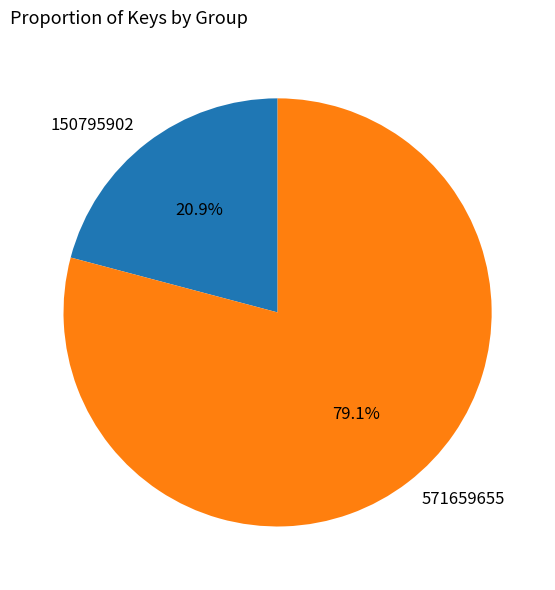

Does any single category account for the majority?

Yes